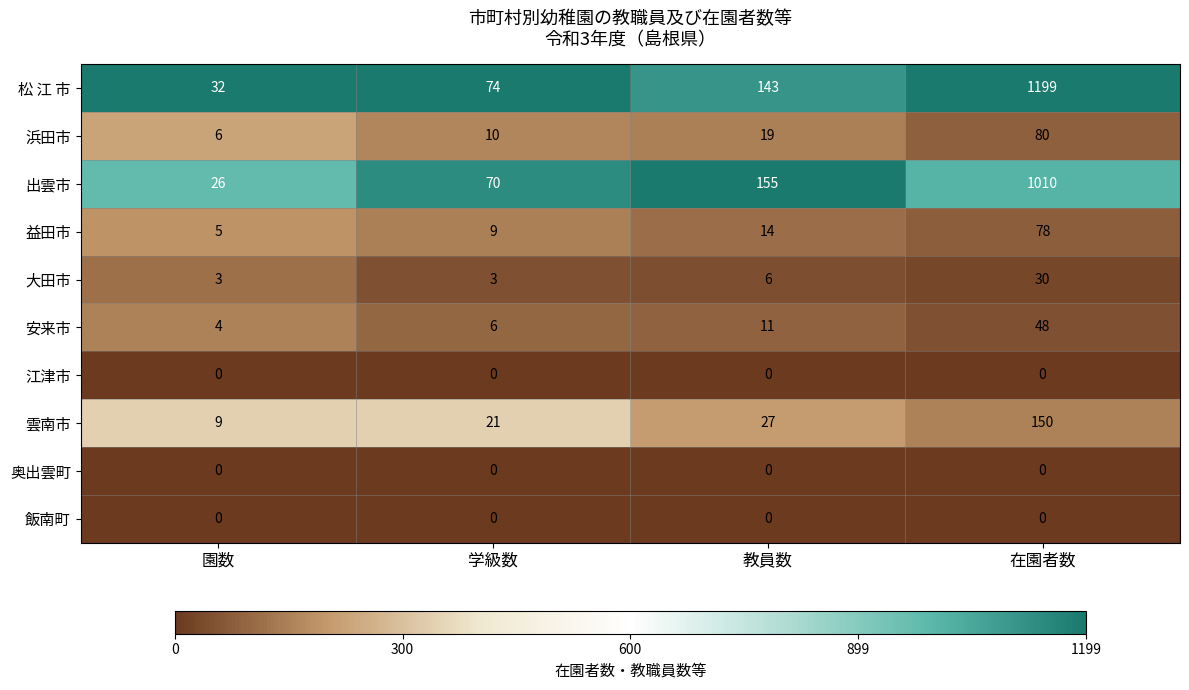

At which label is 松 江 市 closest to 615?

教員数